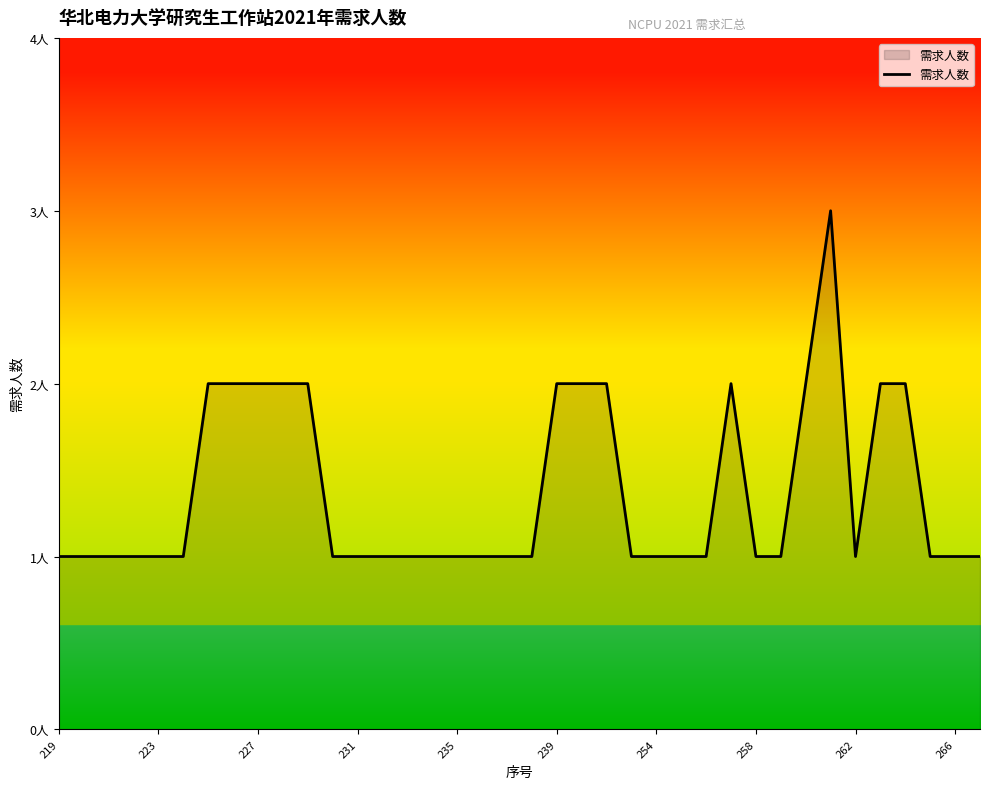

Does the chart display data point markers on the line(s)?

No